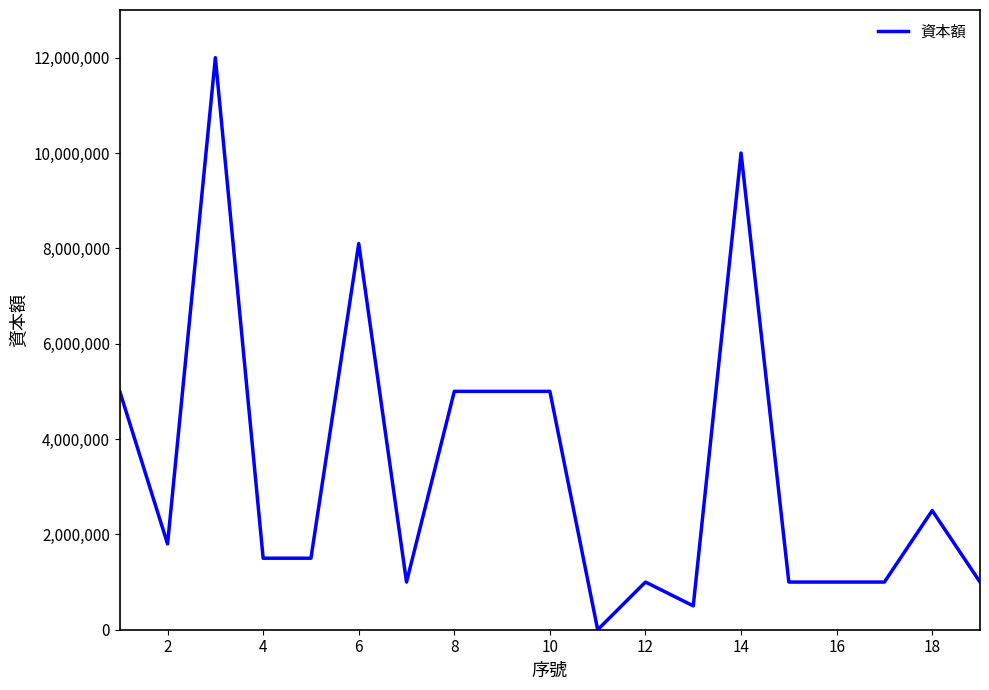

What is the maximum value shown in the chart?

12000000